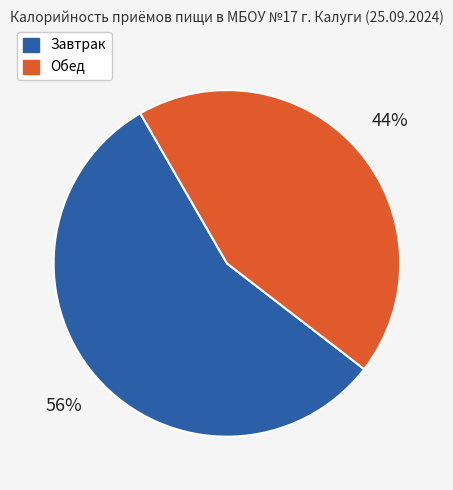

To the nearest percent, what is the difference between the largest and smallest slice percentages?

12%